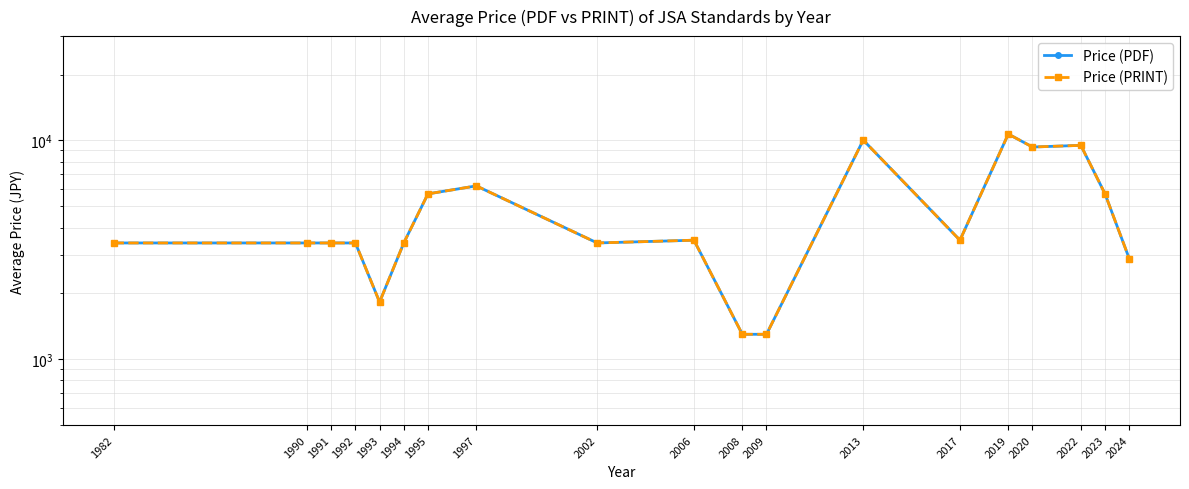

Which series has the largest total across all categories?

Price (PDF)